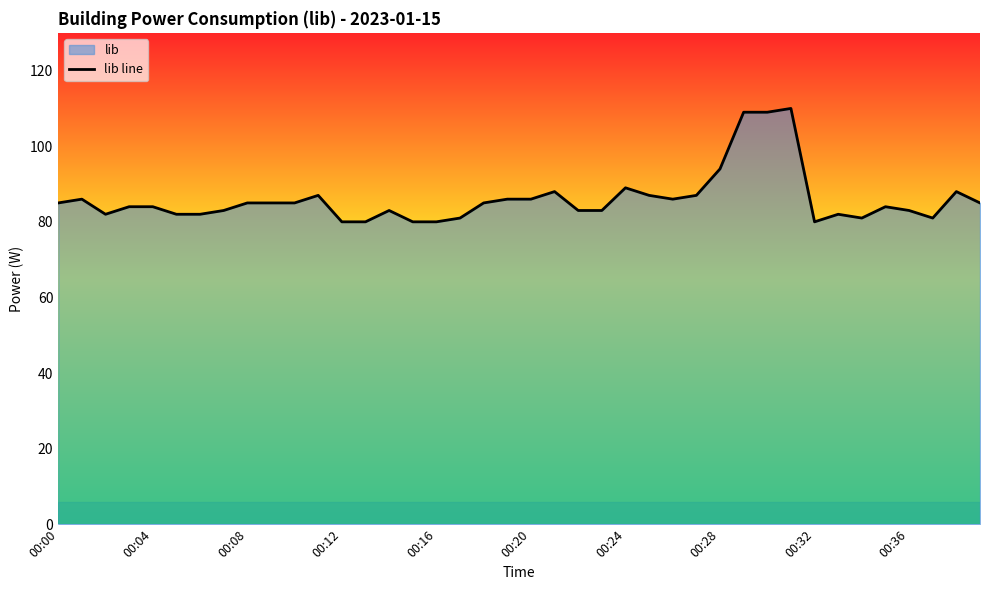

What is the greatest value displayed?

110